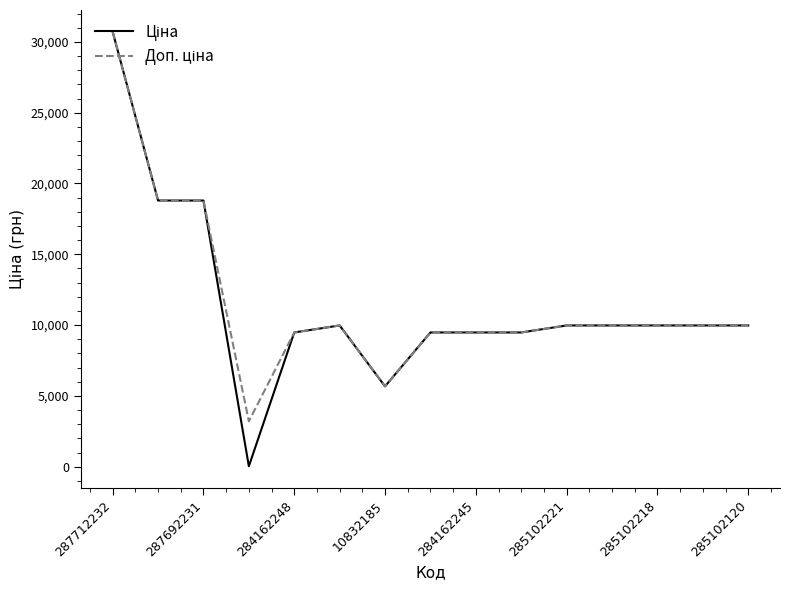

What is the maximum value shown in the chart?

30717.1